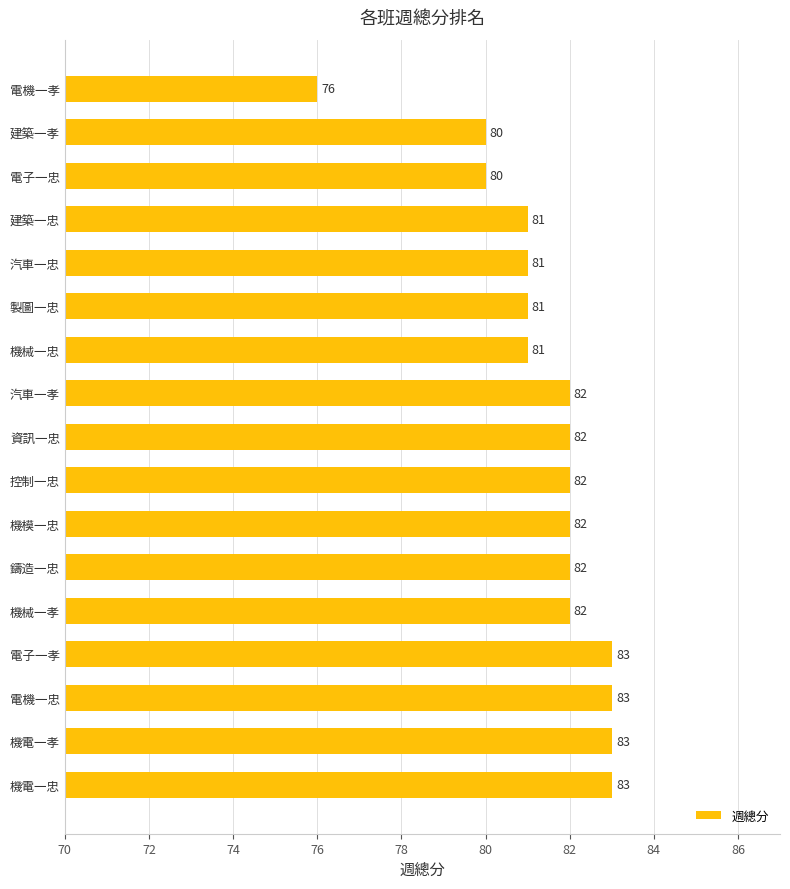

Does the chart contain any negative values?

No